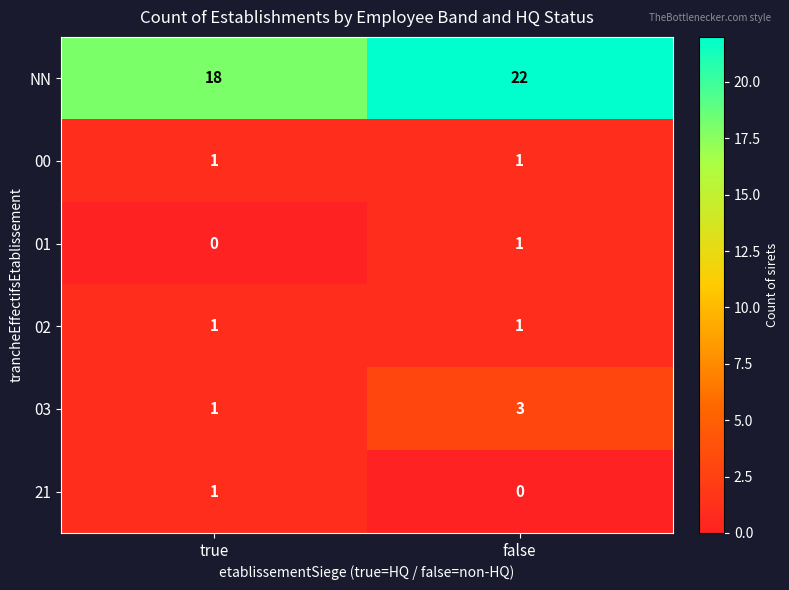

Reading right to left, what are all the values shown in this chart?

NN: false=22	true=18
00: false=1	true=1
01: false=1	true=0
02: false=1	true=1
03: false=3	true=1
21: false=0	true=1